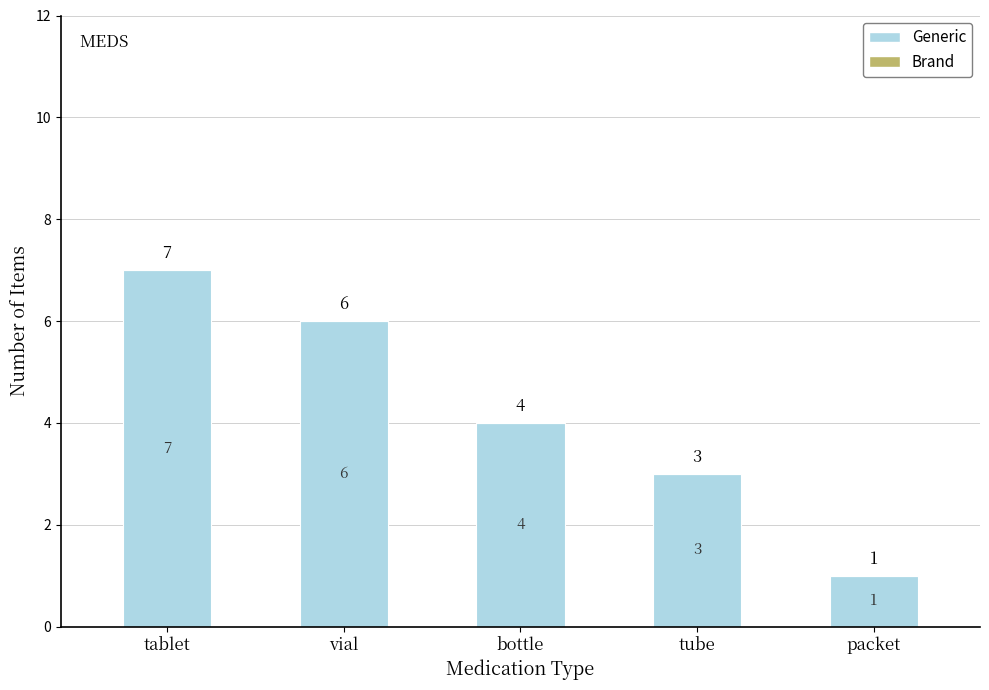

Between bottle and tube, which is larger?

bottle